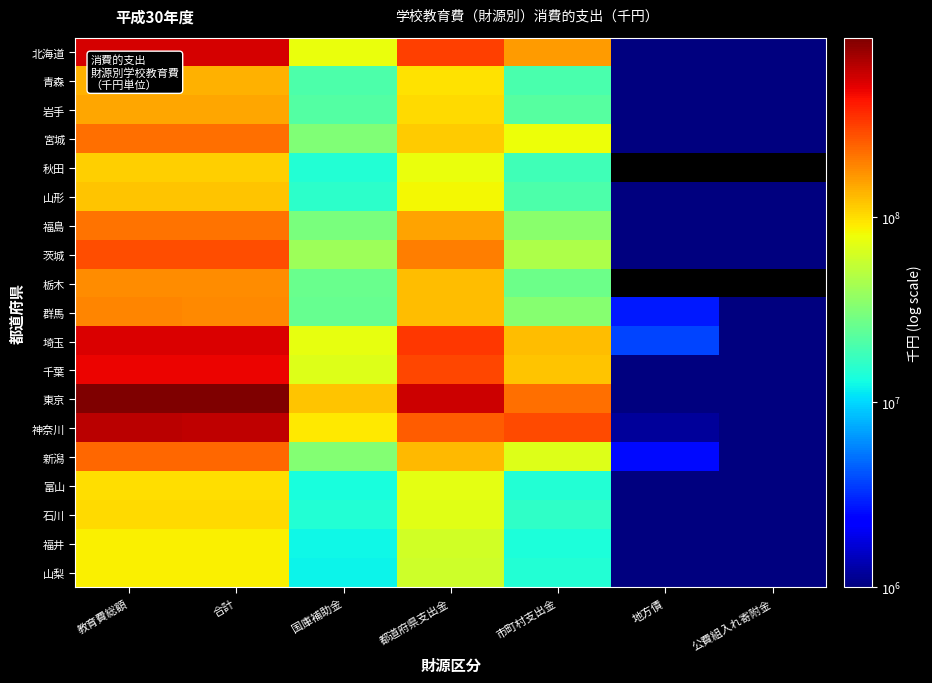

What value does the 神奈川 series have at 国庫補助金?

91951560.0